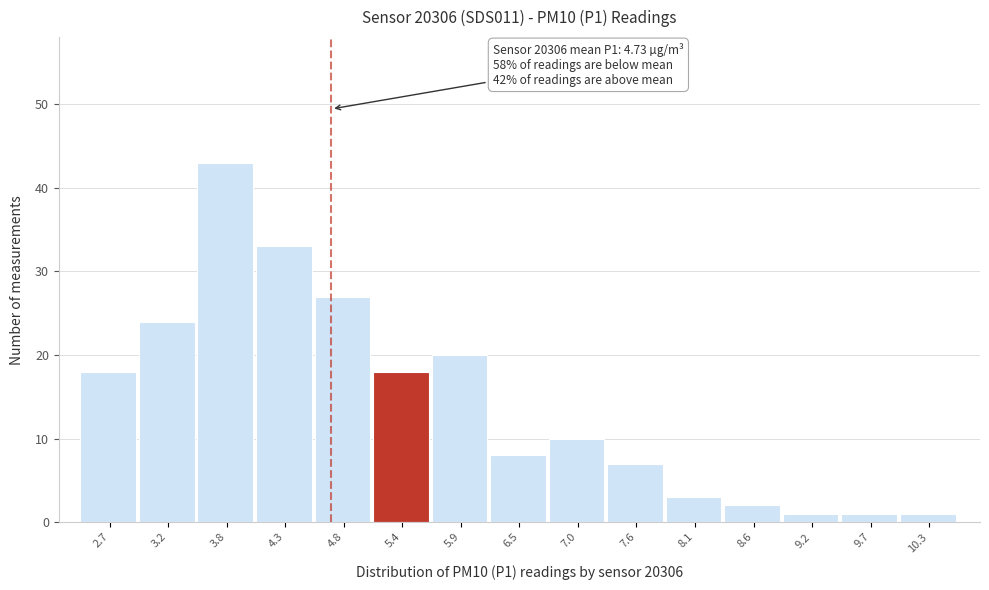

Over which range of the x-axis is the bar tallest?

3.5 to 4.0